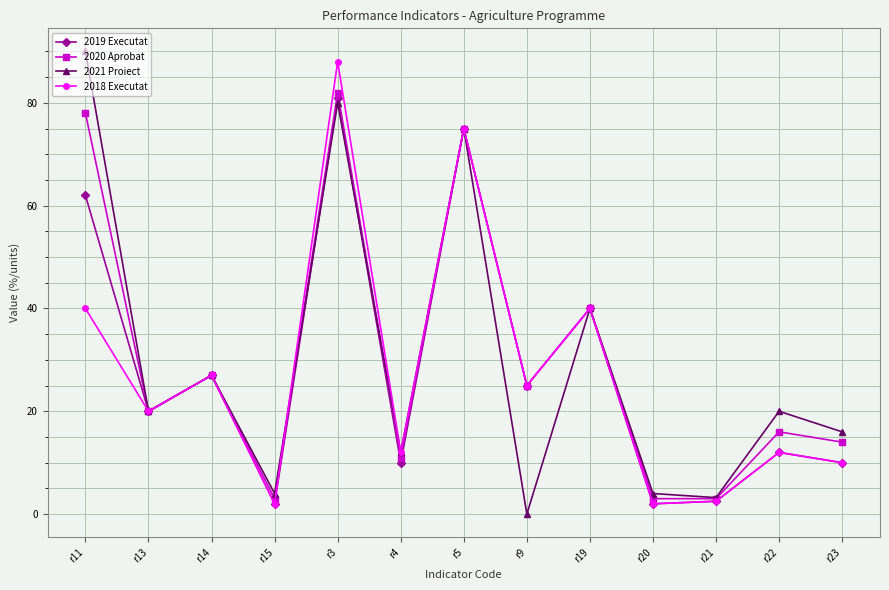

In 2021 Proiect, how many points are higher than both neighbors (excluding endpoints)?

5